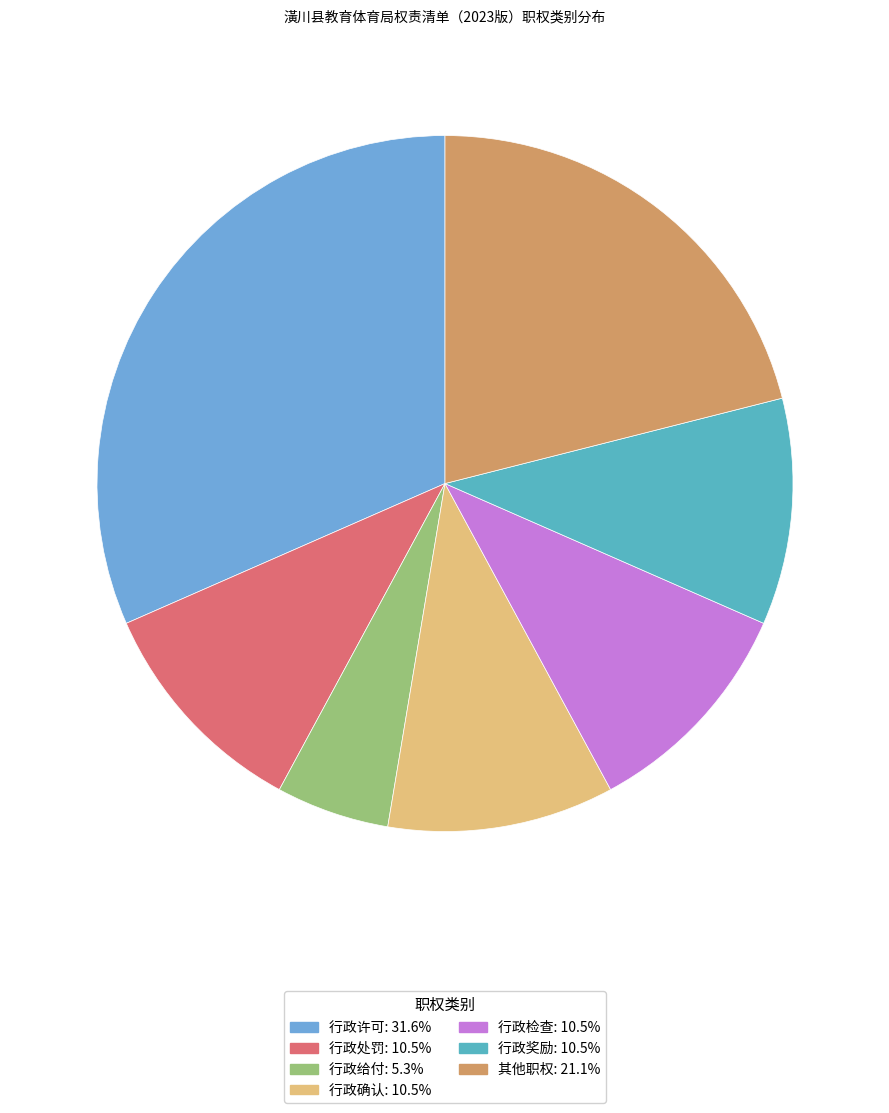

To the nearest percent, what portion does 行政检查 represent?

11%